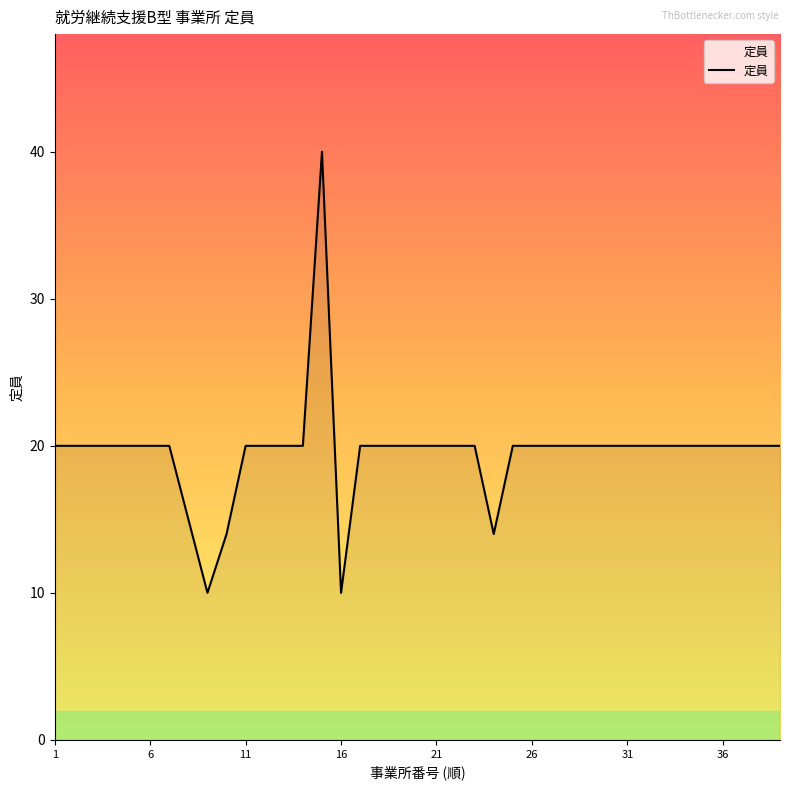

What is the difference between the maximum and minimum values?

30